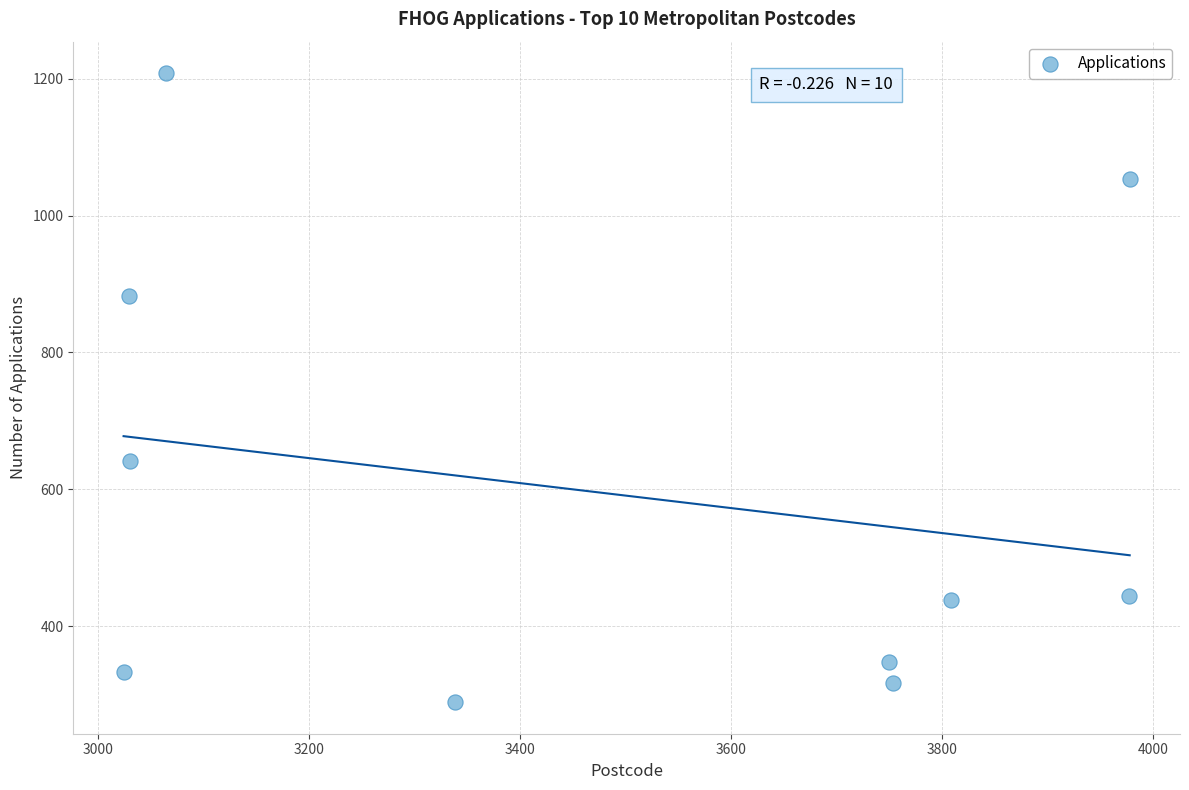

What Y value in the scatter plot is closest to 748?

642